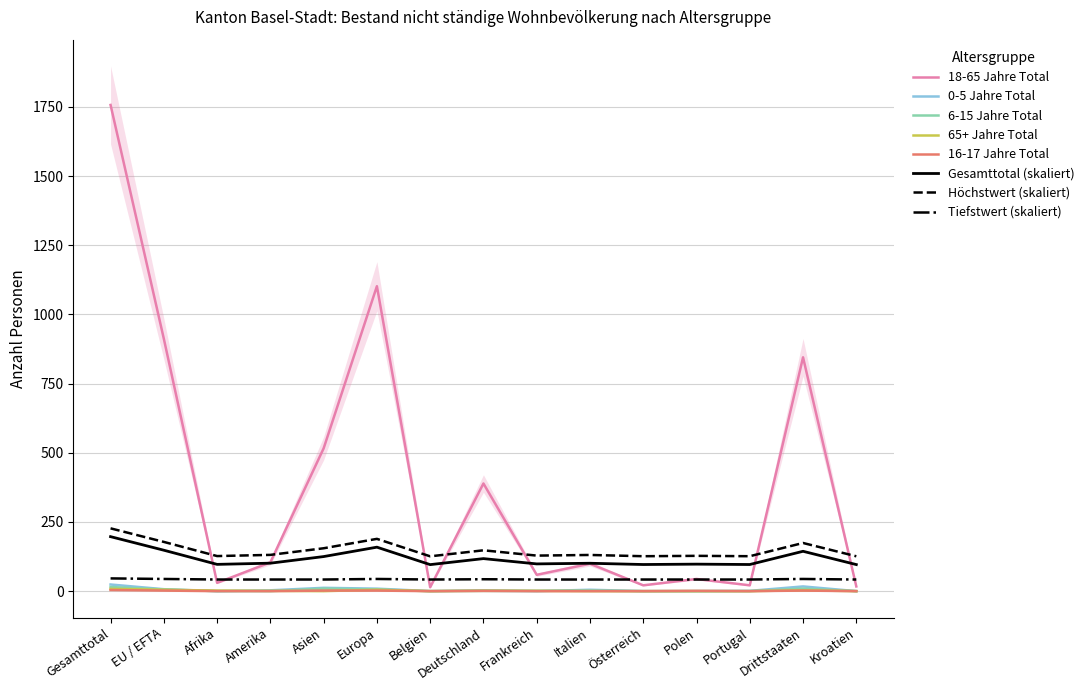

How many series are shown in this chart?

5